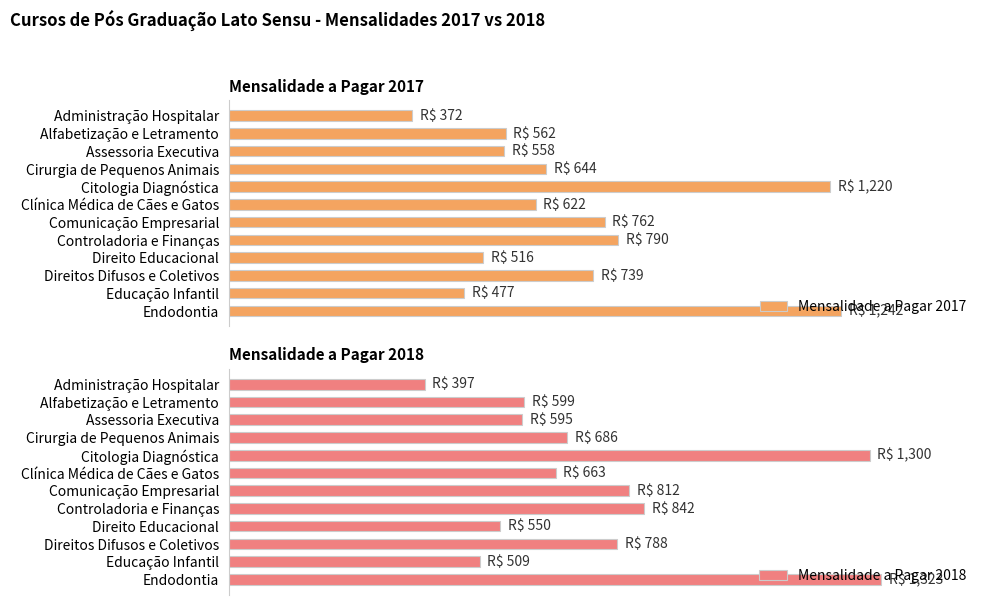

What is the difference between the maximum and minimum values in the Mensalidade a Pagar 2018 series?

926